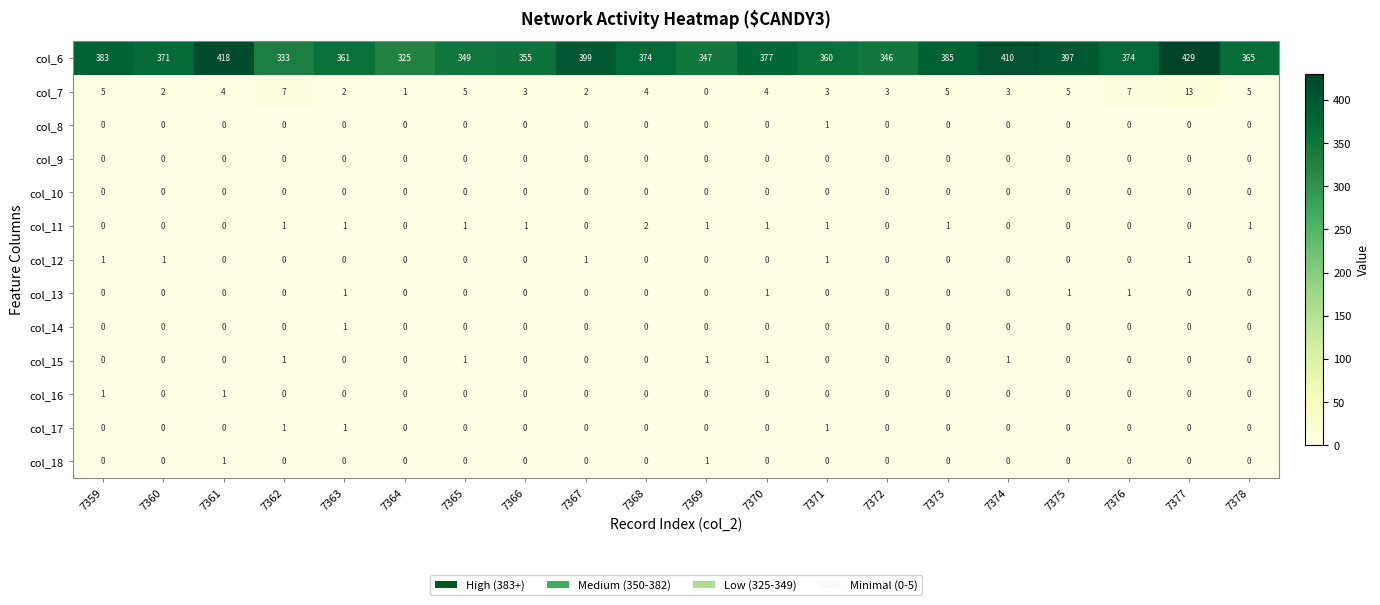

What is the difference between the second highest and minimum values in the col_6 series?

93